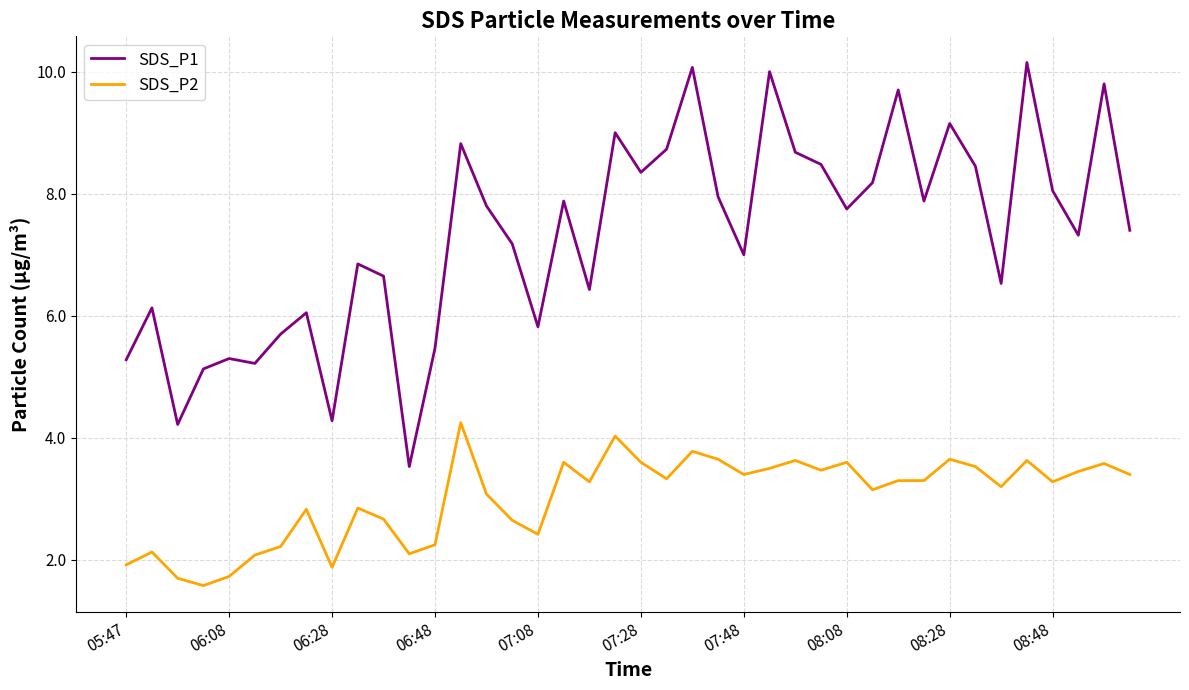

What is the maximum value shown in the chart?

10.2